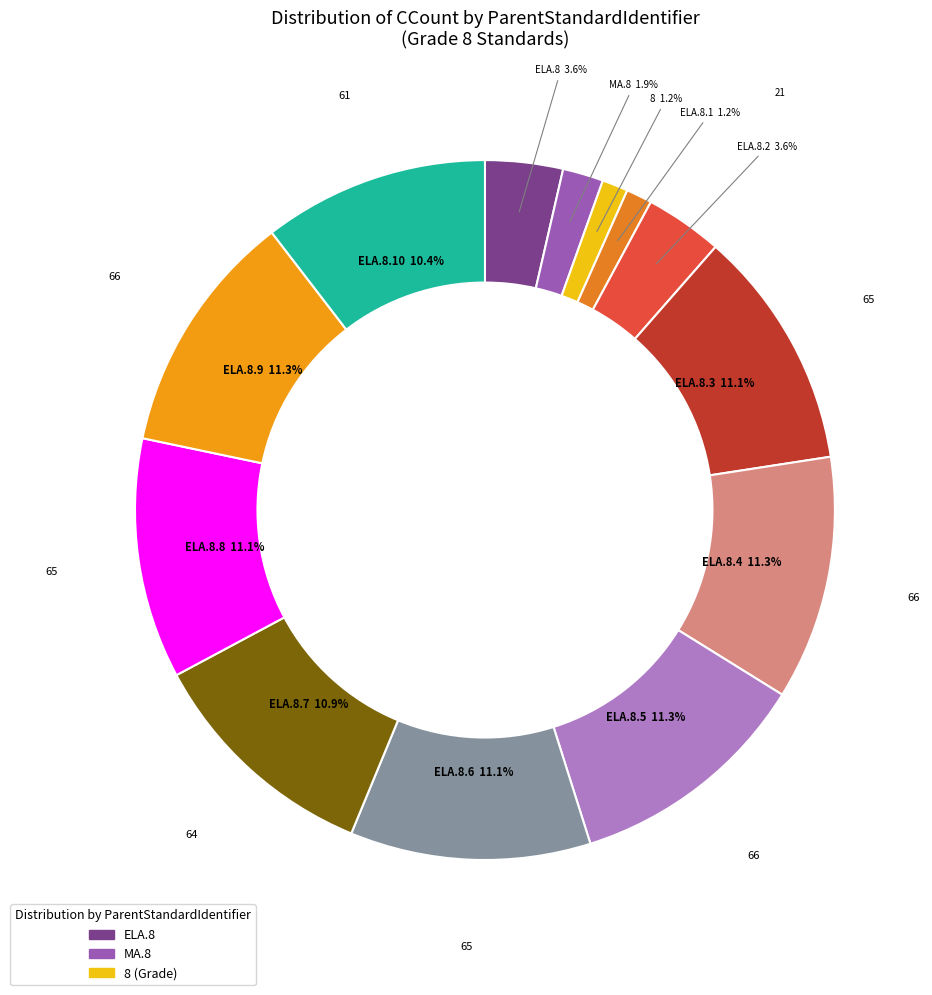

Is there any slice that represents more than half of the pie?

No